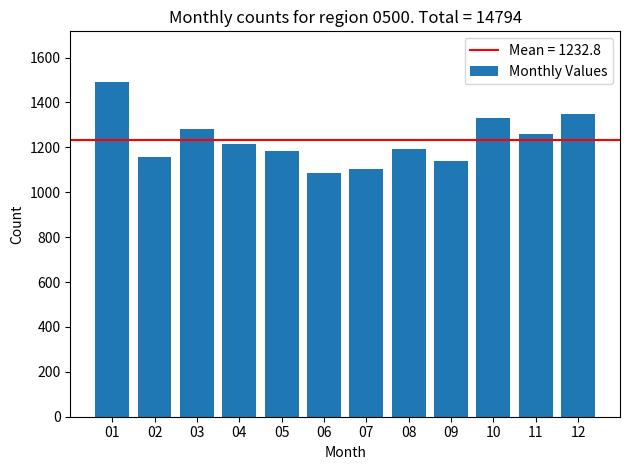

What is the sum of all values?

14794